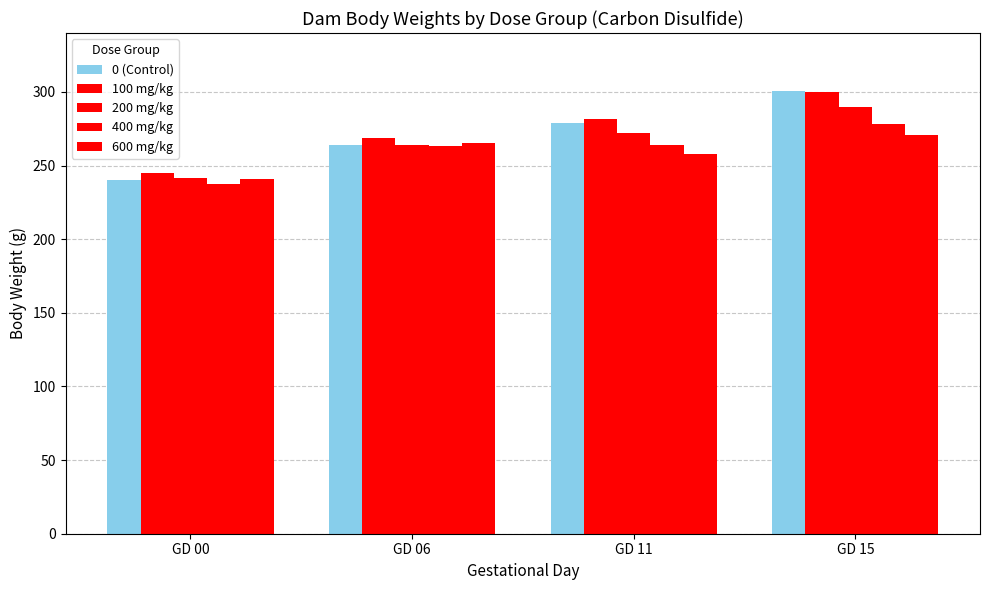

Where is 200 mg/kg nearest to the value 265?

GD 06